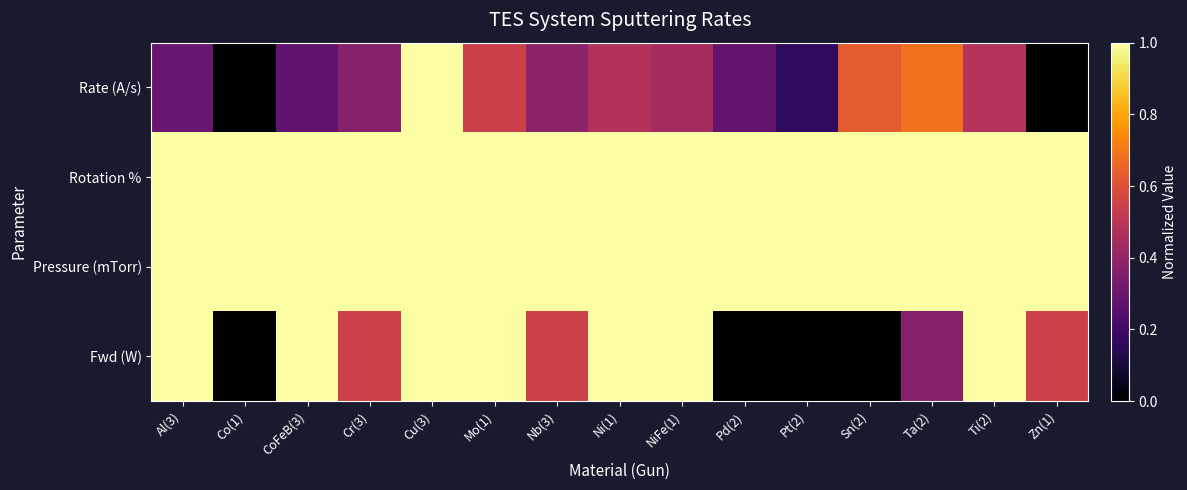

What is the greatest value displayed?

1.0